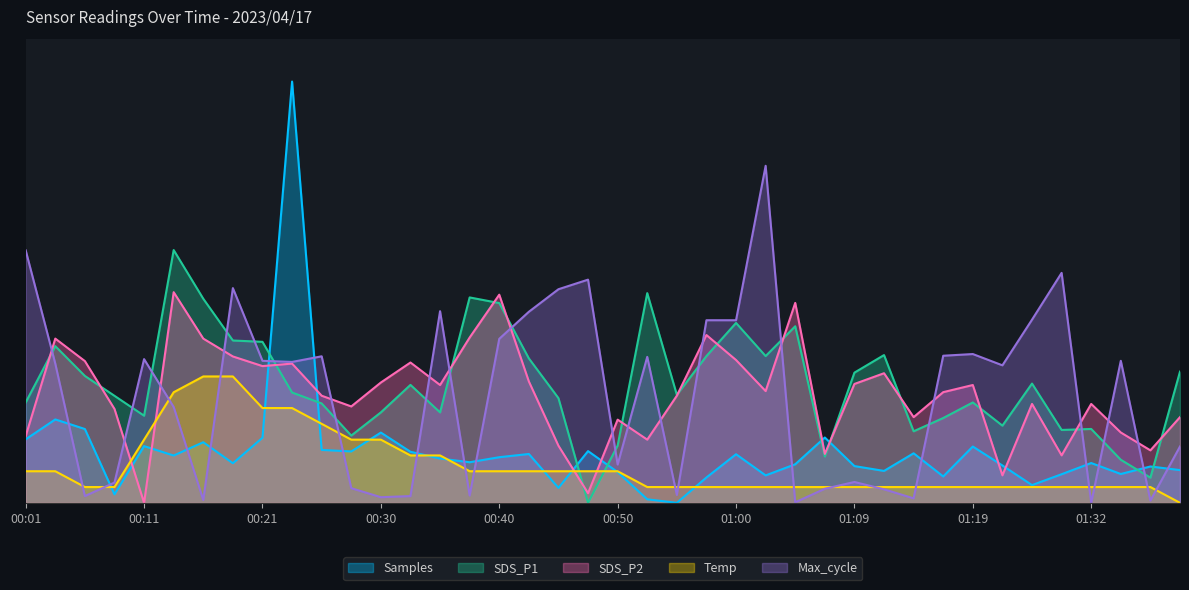

Reading left to right, what are all the values shown in this chart?

Samples: 00:01=0.2	00:03=0.2	00:06=0.2	00:08=0.0	00:11=0.1	00:13=0.1	00:16=0.1	00:18=0.1	00:21=0.2	00:23=1.0	00:25=0.1	00:28=0.1	00:30=0.2	00:33=0.1	00:35=0.1	00:38=0.1	00:40=0.1	00:42=0.1	00:45=0.0	00:47=0.1	00:50=0.1	00:52=0.0	00:55=0.0	00:57=0.1	01:00=0.1	01:02=0.1	01:04=0.1	01:07=0.2	01:09=0.1	01:12=0.1	01:14=0.1	01:17=0.1	01:19=0.1	01:22=0.1	01:24=0.0	01:26=0.1	01:32=0.1	01:35=0.1	01:37=0.1	01:40=0.1
SDS_P1: 00:01=0.2	00:03=0.4	00:06=0.3	00:08=0.3	00:11=0.2	00:13=0.6	00:16=0.5	00:18=0.4	00:21=0.4	00:23=0.3	00:25=0.2	00:28=0.2	00:30=0.2	00:33=0.3	00:35=0.2	00:38=0.5	00:40=0.5	00:42=0.3	00:45=0.2	00:47=0.0	00:50=0.1	00:52=0.5	00:55=0.3	00:57=0.3	01:00=0.4	01:02=0.3	01:04=0.4	01:07=0.1	01:09=0.3	01:12=0.4	01:14=0.2	01:17=0.2	01:19=0.2	01:22=0.2	01:24=0.3	01:26=0.2	01:32=0.2	01:35=0.1	01:37=0.1	01:40=0.3
SDS_P2: 00:01=0.2	00:03=0.4	00:06=0.3	00:08=0.2	00:11=0.0	00:13=0.5	00:16=0.4	00:18=0.3	00:21=0.3	00:23=0.3	00:25=0.3	00:28=0.2	00:30=0.3	00:33=0.3	00:35=0.3	00:38=0.4	00:40=0.5	00:42=0.3	00:45=0.1	00:47=0.0	00:50=0.2	00:52=0.2	00:55=0.3	00:57=0.4	01:00=0.3	01:02=0.3	01:04=0.5	01:07=0.1	01:09=0.3	01:12=0.3	01:14=0.2	01:17=0.3	01:19=0.3	01:22=0.1	01:24=0.2	01:26=0.1	01:32=0.2	01:35=0.2	01:37=0.1	01:40=0.2
Temp: 00:01=0.1	00:03=0.1	00:06=0.0	00:08=0.0	00:11=0.2	00:13=0.3	00:16=0.3	00:18=0.3	00:21=0.2	00:23=0.2	00:25=0.2	00:28=0.2	00:30=0.2	00:33=0.1	00:35=0.1	00:38=0.1	00:40=0.1	00:42=0.1	00:45=0.1	00:47=0.1	00:50=0.1	00:52=0.0	00:55=0.0	00:57=0.0	01:00=0.0	01:02=0.0	01:04=0.0	01:07=0.0	01:09=0.0	01:12=0.0	01:14=0.0	01:17=0.0	01:19=0.0	01:22=0.0	01:24=0.0	01:26=0.0	01:32=0.0	01:35=0.0	01:37=0.0	01:40=0.0
Max_cycle: 00:01=0.6	00:03=0.3	00:06=0.0	00:08=0.0	00:11=0.3	00:13=0.2	00:16=0.0	00:18=0.5	00:21=0.3	00:23=0.3	00:25=0.3	00:28=0.0	00:30=0.0	00:33=0.0	00:35=0.5	00:38=0.0	00:40=0.4	00:42=0.5	00:45=0.5	00:47=0.5	00:50=0.1	00:52=0.3	00:55=0.0	00:57=0.4	01:00=0.4	01:02=0.8	01:04=0.0	01:07=0.0	01:09=0.0	01:12=0.0	01:14=0.0	01:17=0.3	01:19=0.4	01:22=0.3	01:24=0.4	01:26=0.5	01:32=0.0	01:35=0.3	01:37=0.0	01:40=0.1